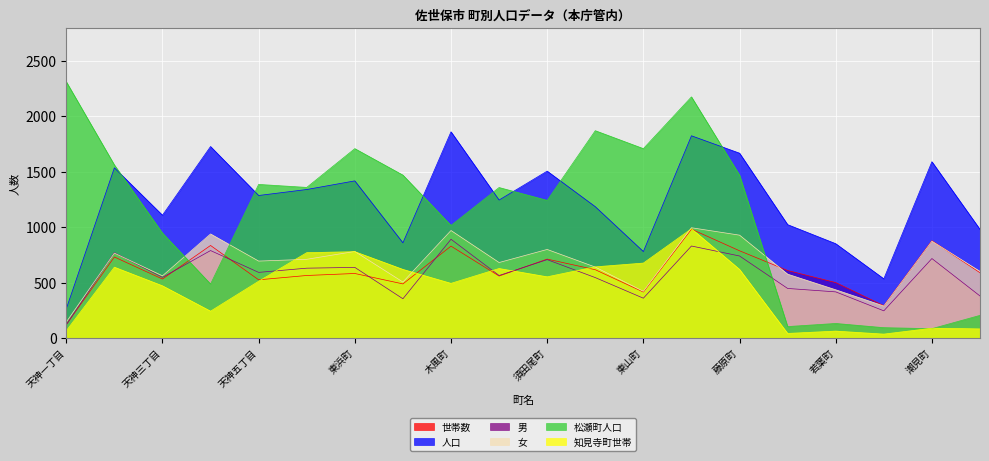

At how many categories does at least one series exceed 1503?

11